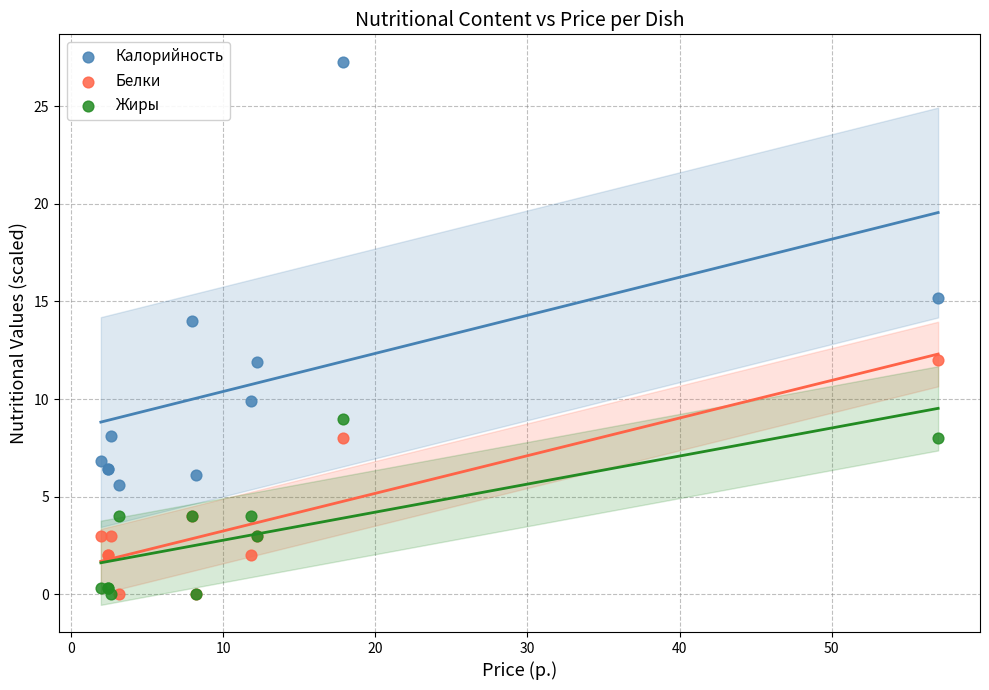

In the Калорийность series, what Y value is closest to 16?

15.2